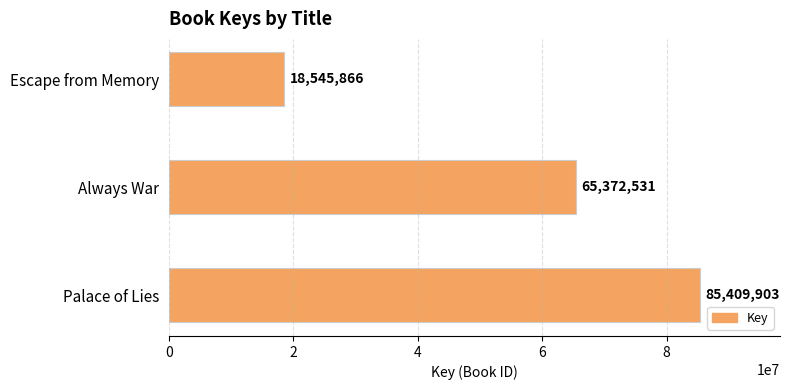

Where is the data nearest to the value 51977884?

Always War